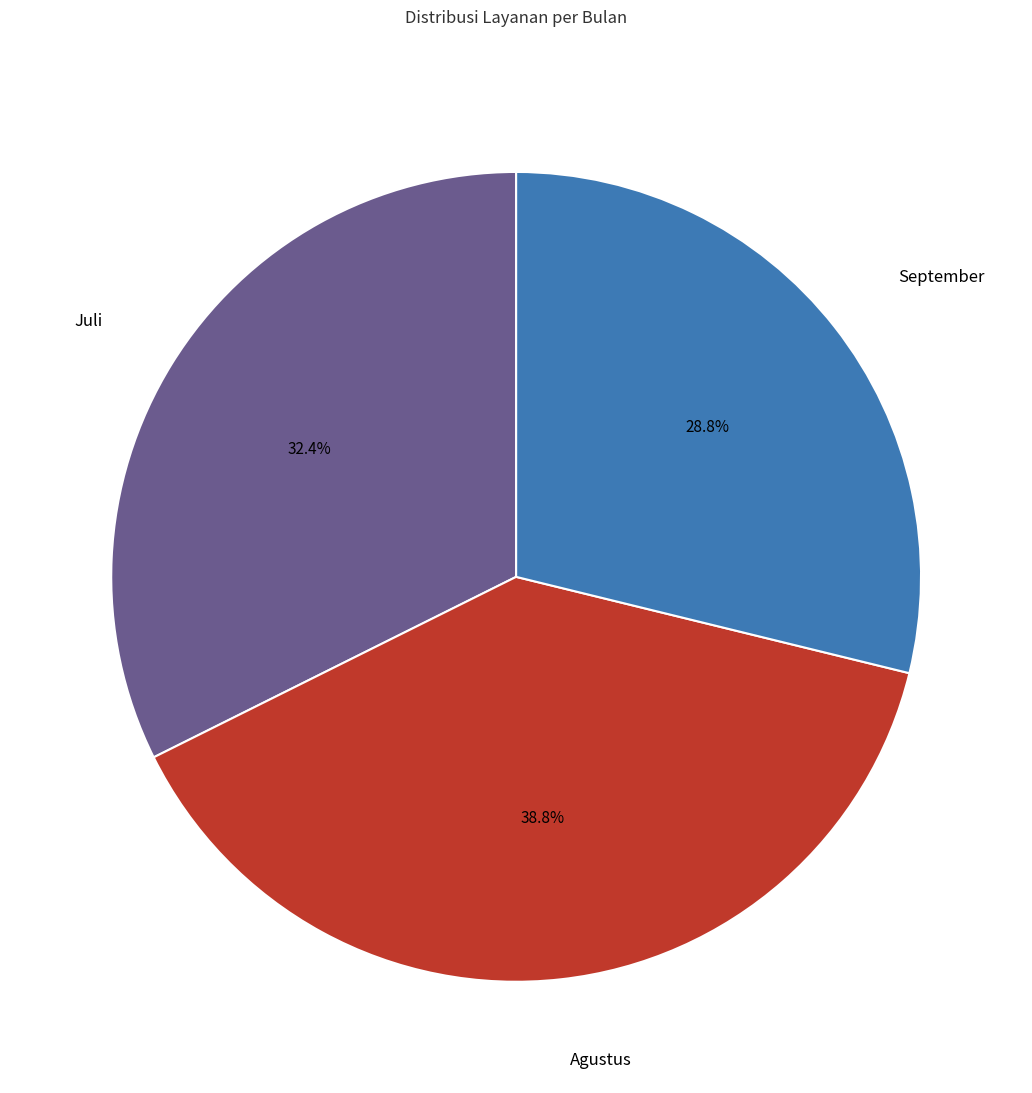

Is Juli the majority of the pie?

No